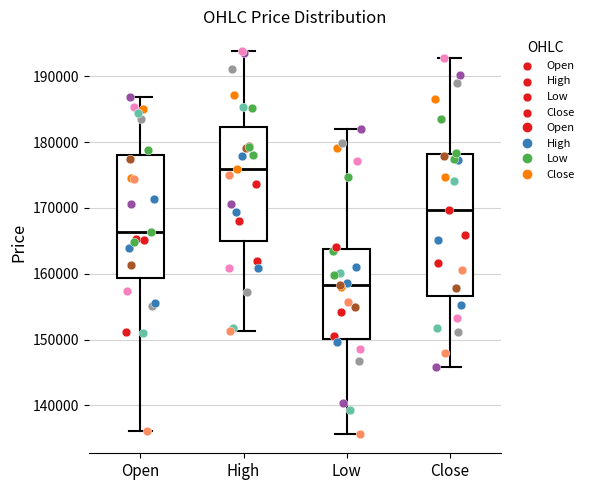

Which box has the lowest median line?

Low